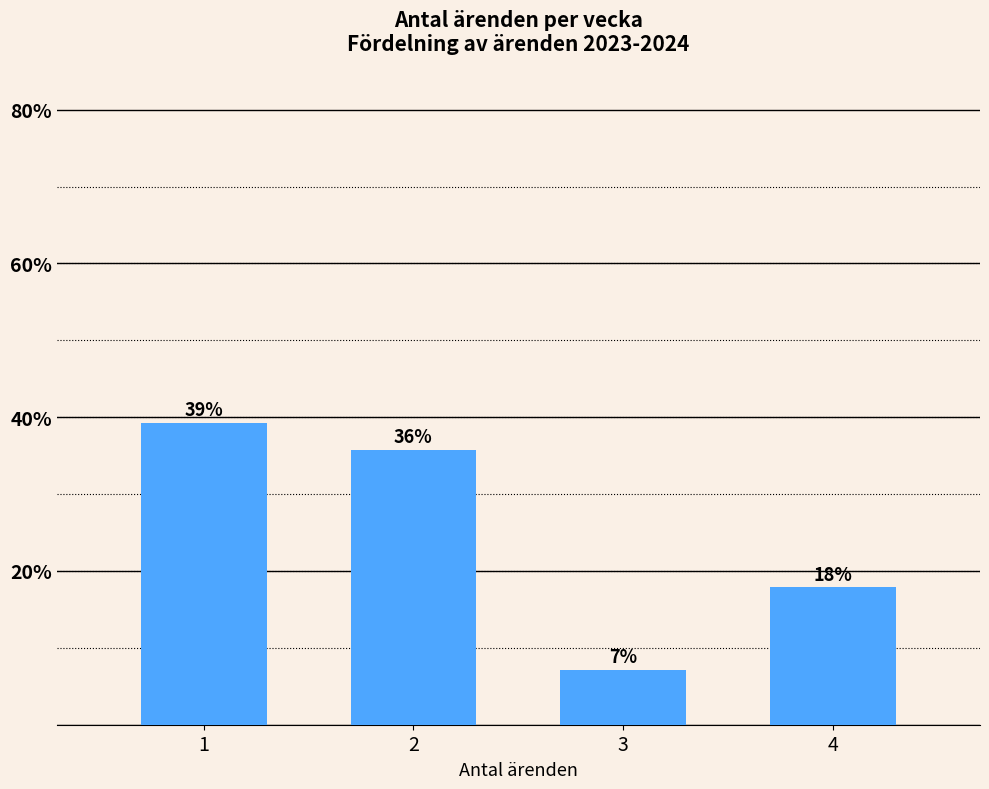

Are the bars horizontal?

No